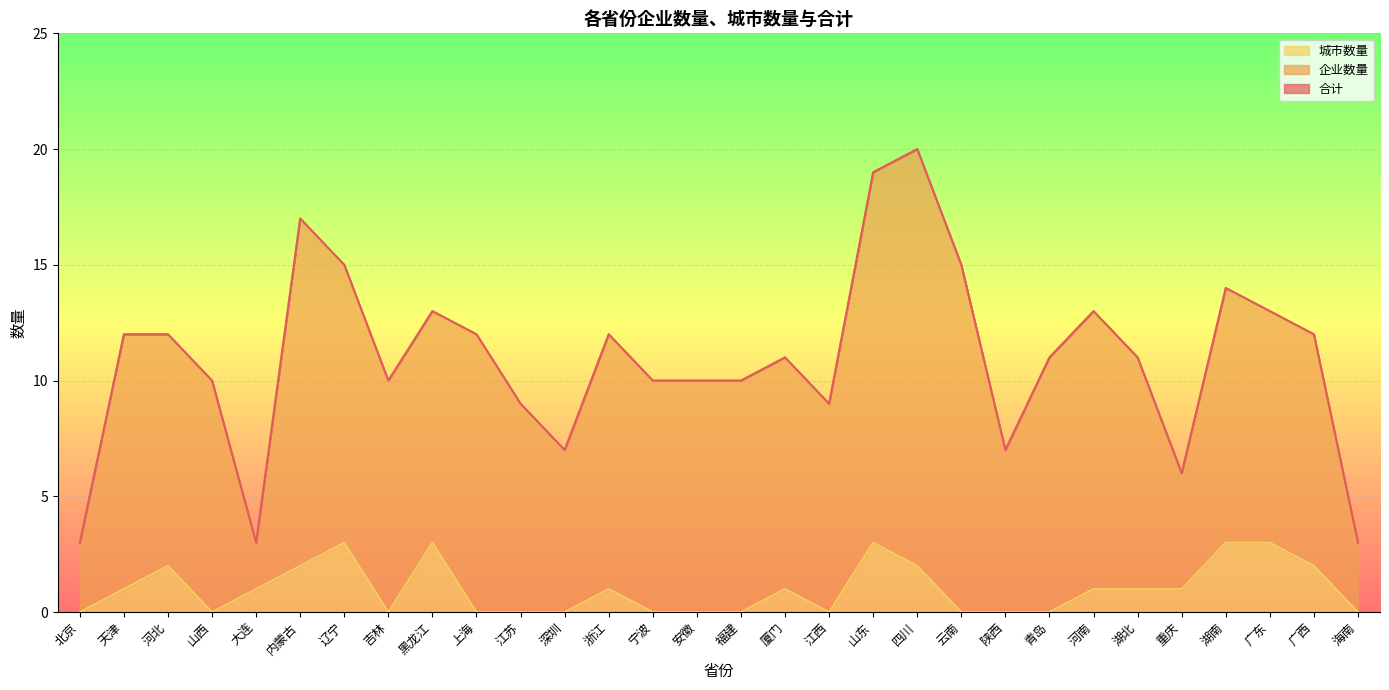

The 城市数量 series shows 2 at 山西. True or false?

False